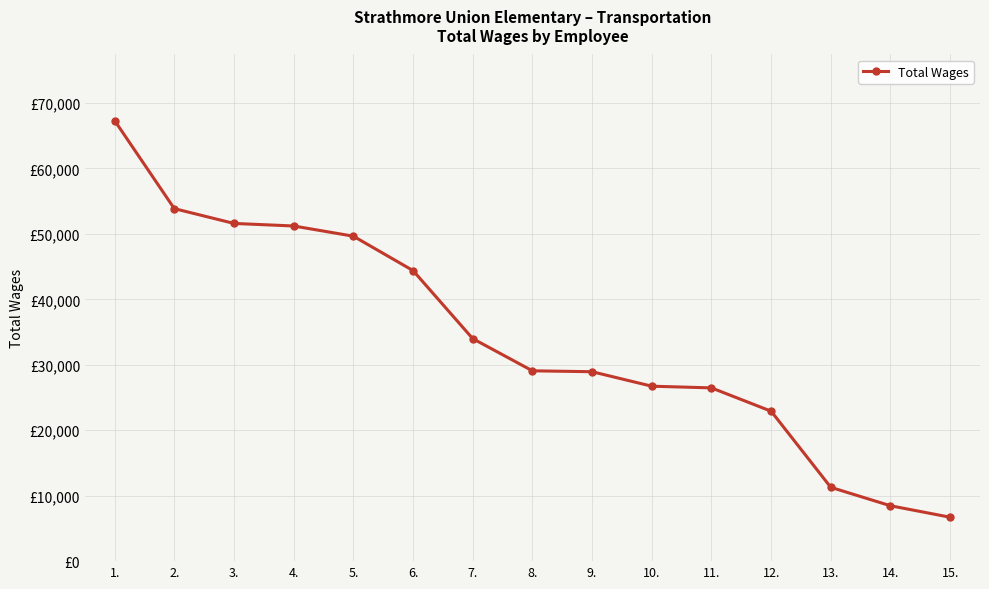

Does the chart have visible grid lines?

Yes